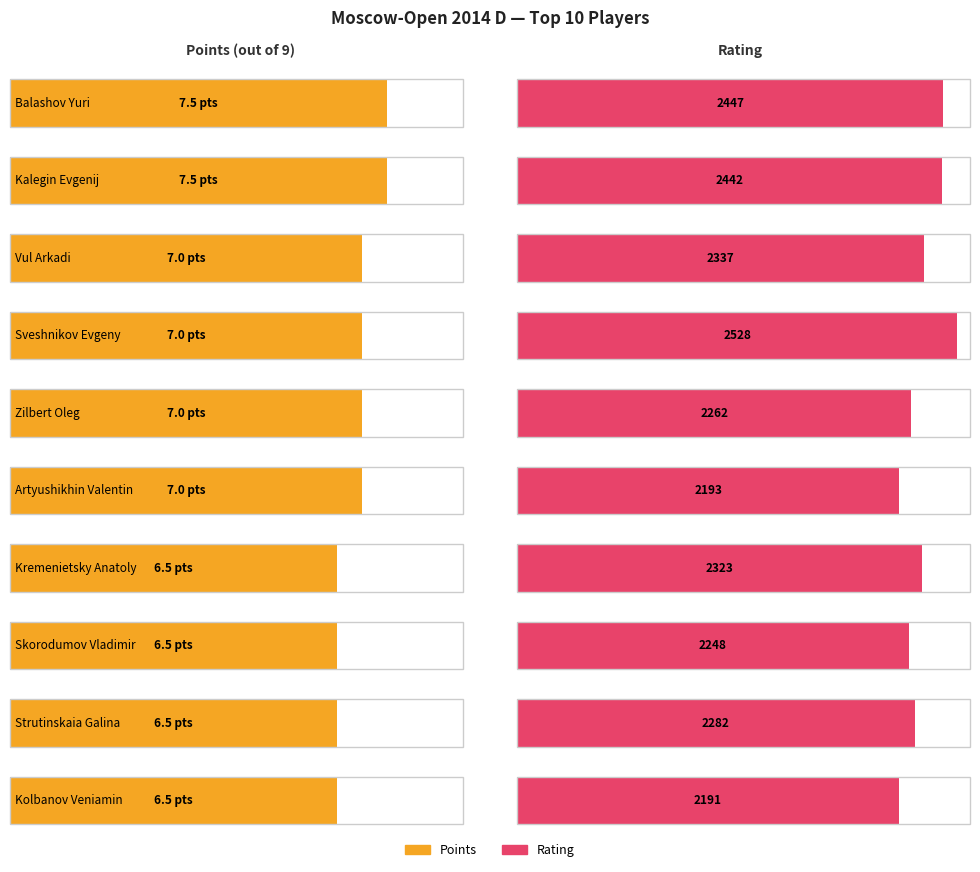

What is the average value of the Rating series?

2325.3